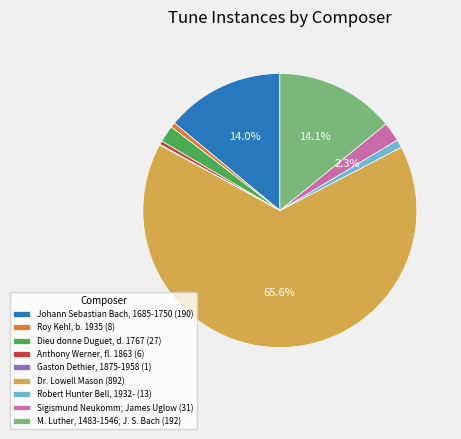

What percentage is NOT represented by Johann Sebastian Bach, 1685-1750 (190)?

86.0%